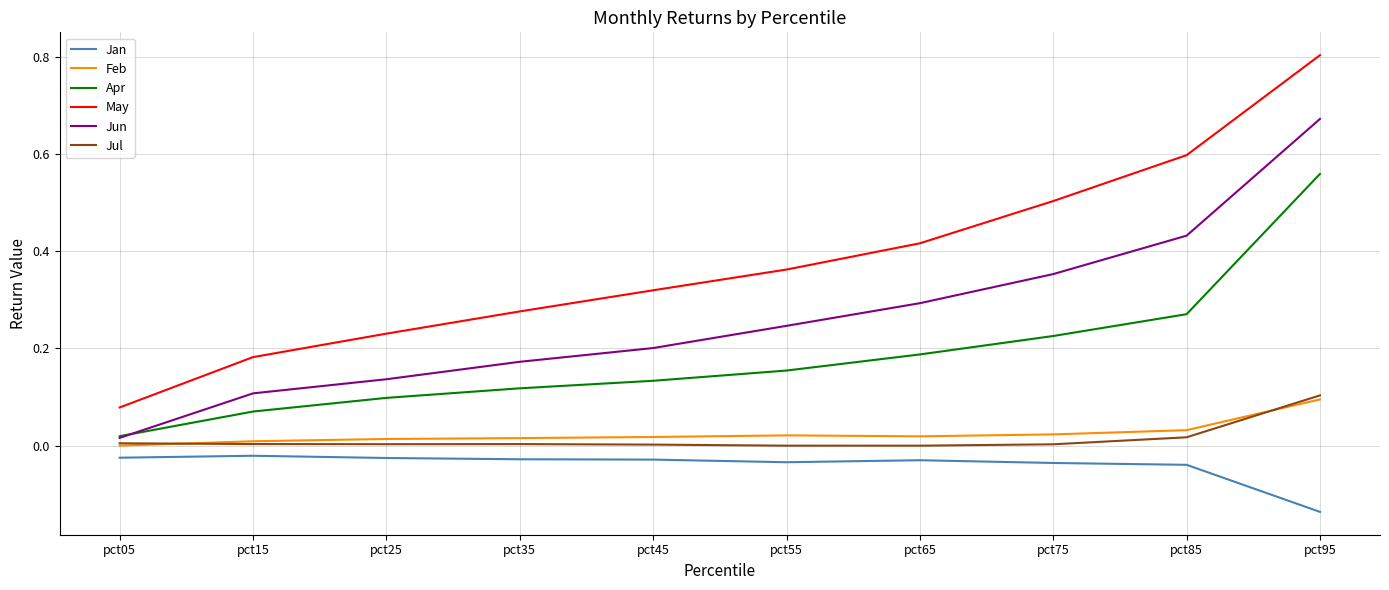

Is the value of May at pct45 greater than the value of Jun at pct75?

No